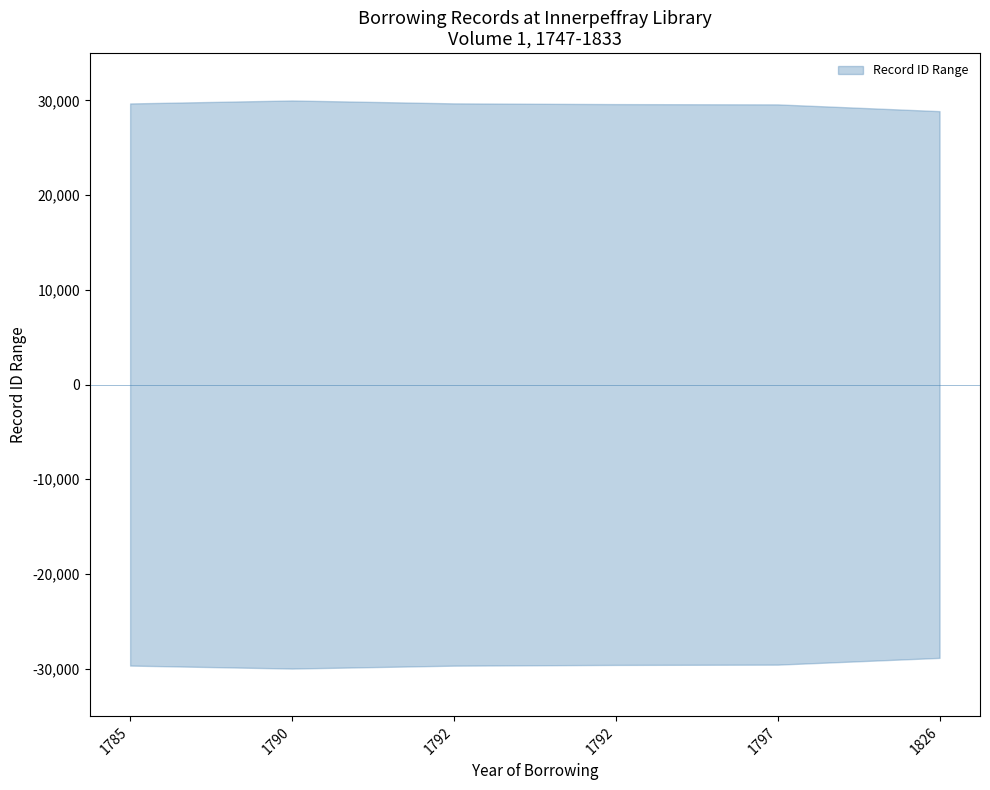

At which category is the sum across all series the highest?

1826